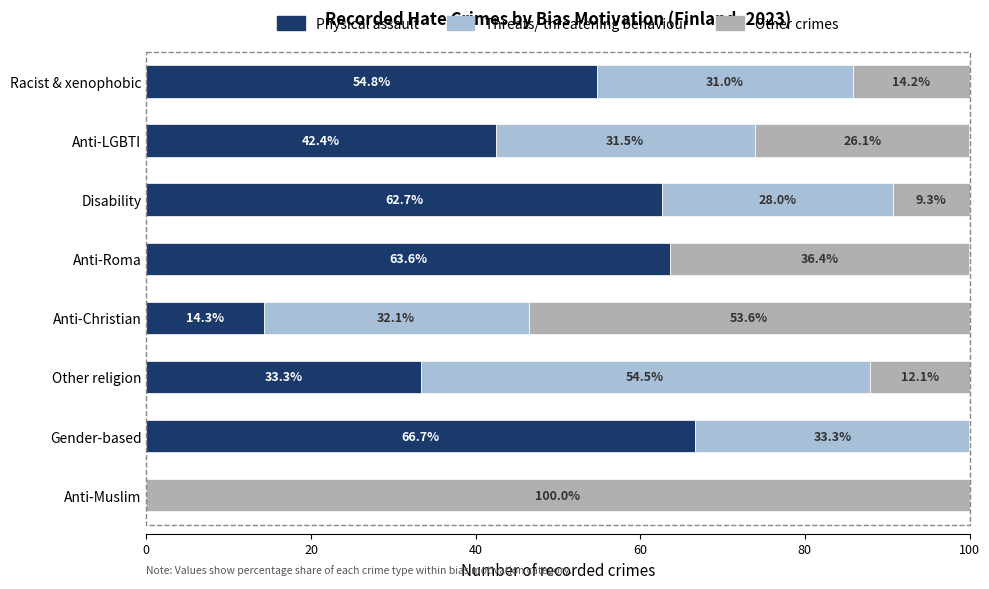

True or false: Physical assault has a value of 118.0 at Gender-based.

False